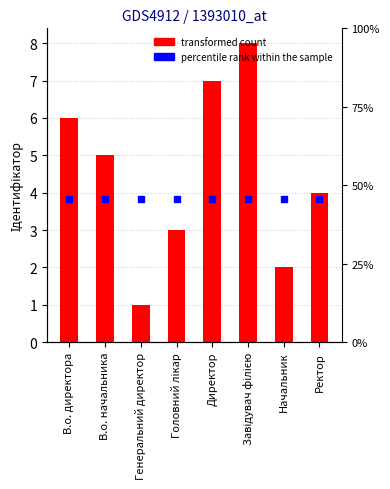

What is the value of the 4th bar from the left?

3